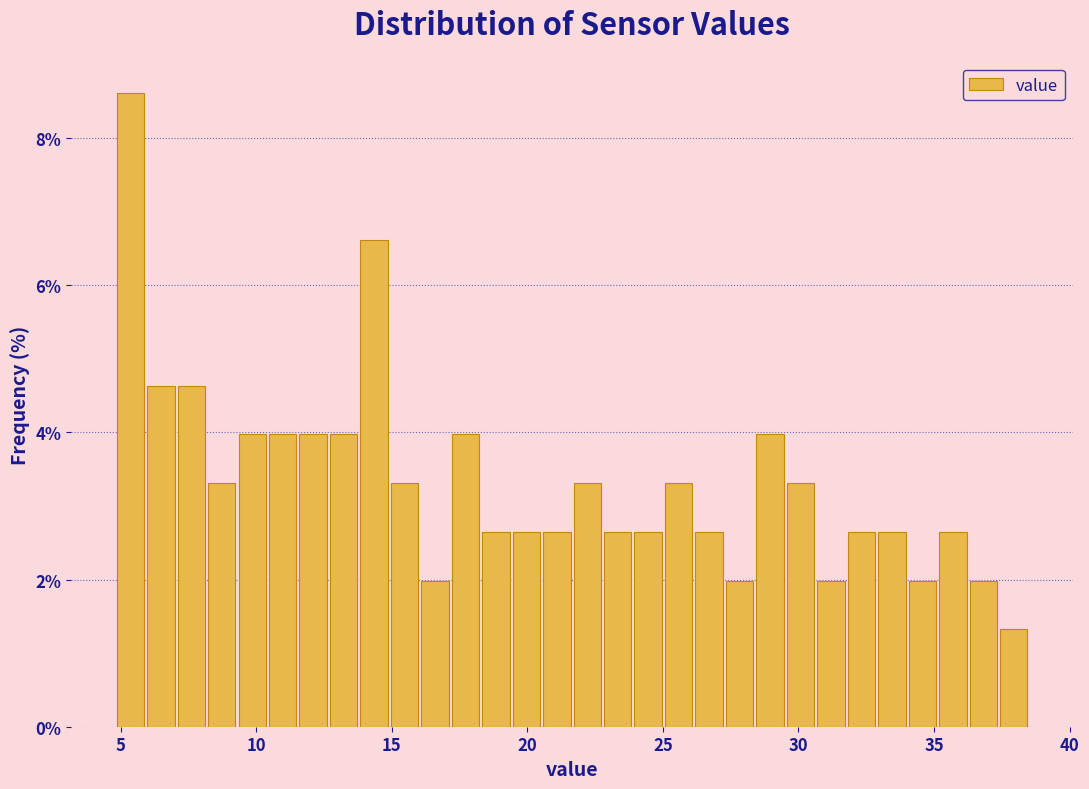

Read against the x-axis, roughly where is the centre of the tallest bar?

5.5